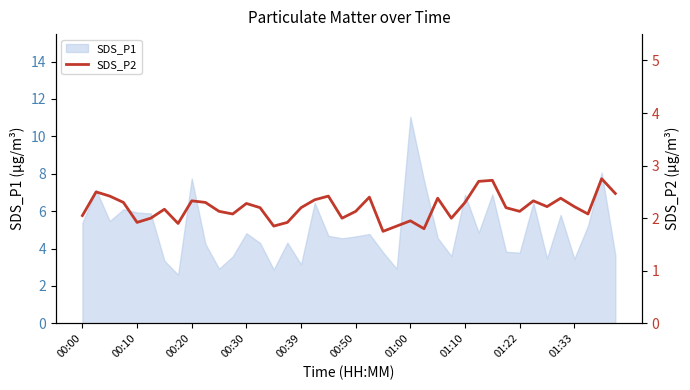

How many points are lower than both their immediate neighbors (excluding endpoints)?

11